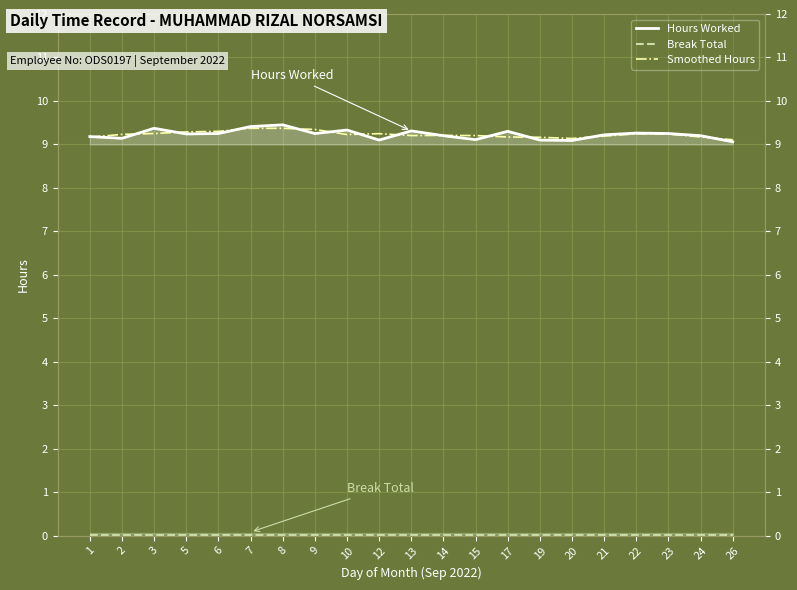

At which category does Hours Worked reach its first local valley?

2